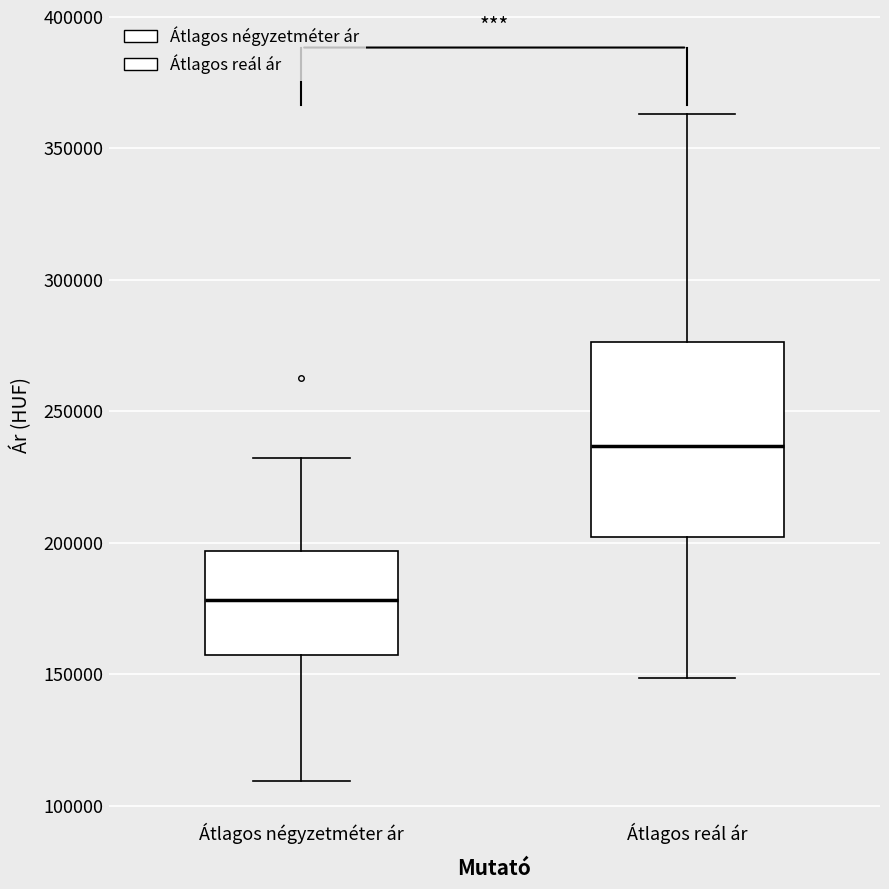

Where does the lower whisker of the box for Átlagos reál ár end on the y-axis? The values are not printed on the chart, so give them approximately, as read against the axis.

150000